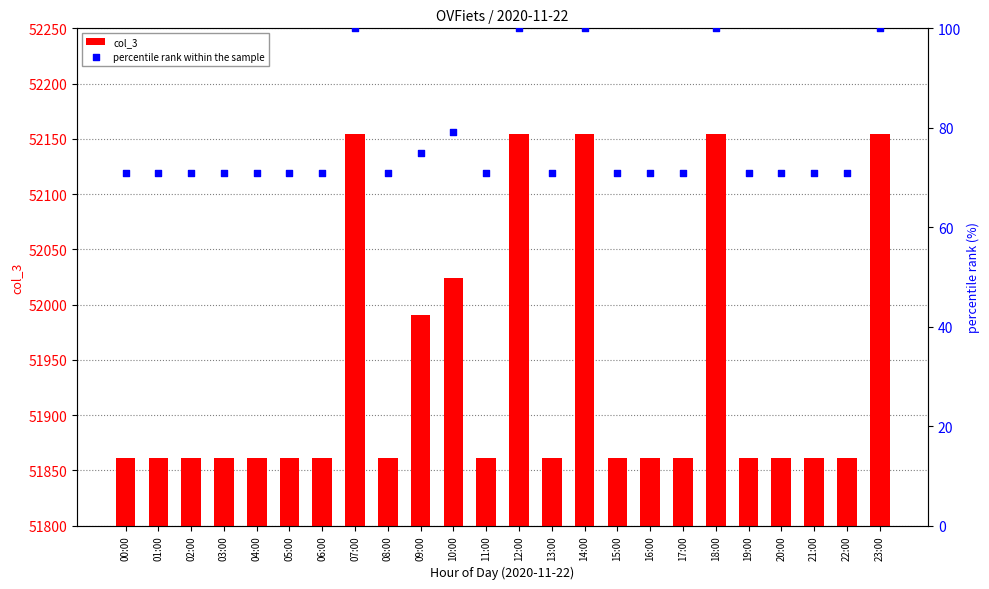

Is the value of col_3 at 00:00 greater than the value of percentile rank within the sample at 17:00?

Yes